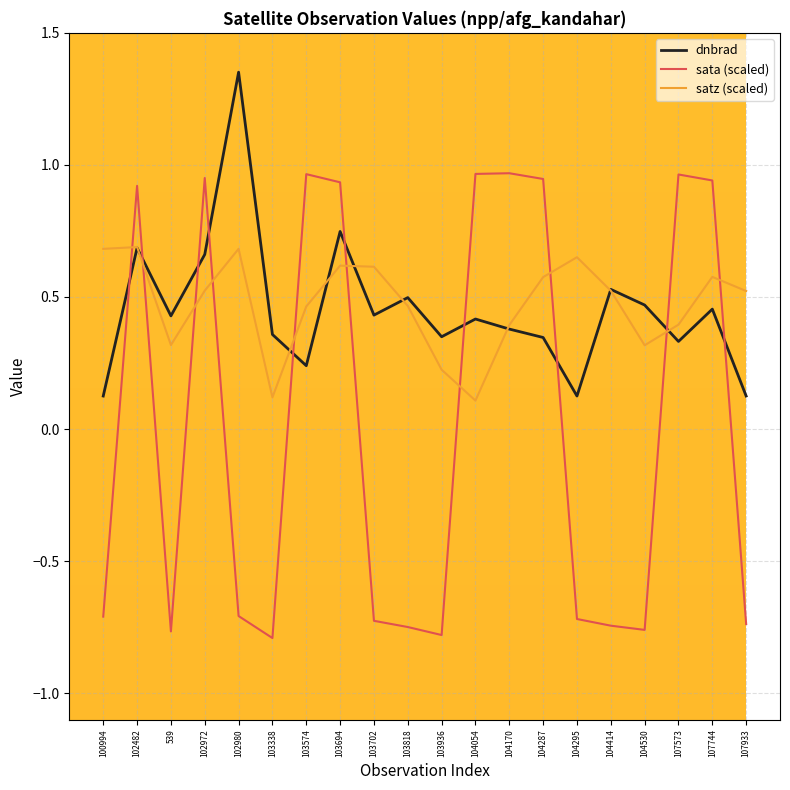

What is the difference between the second highest and second lowest values in the dnbrad series?

0.6